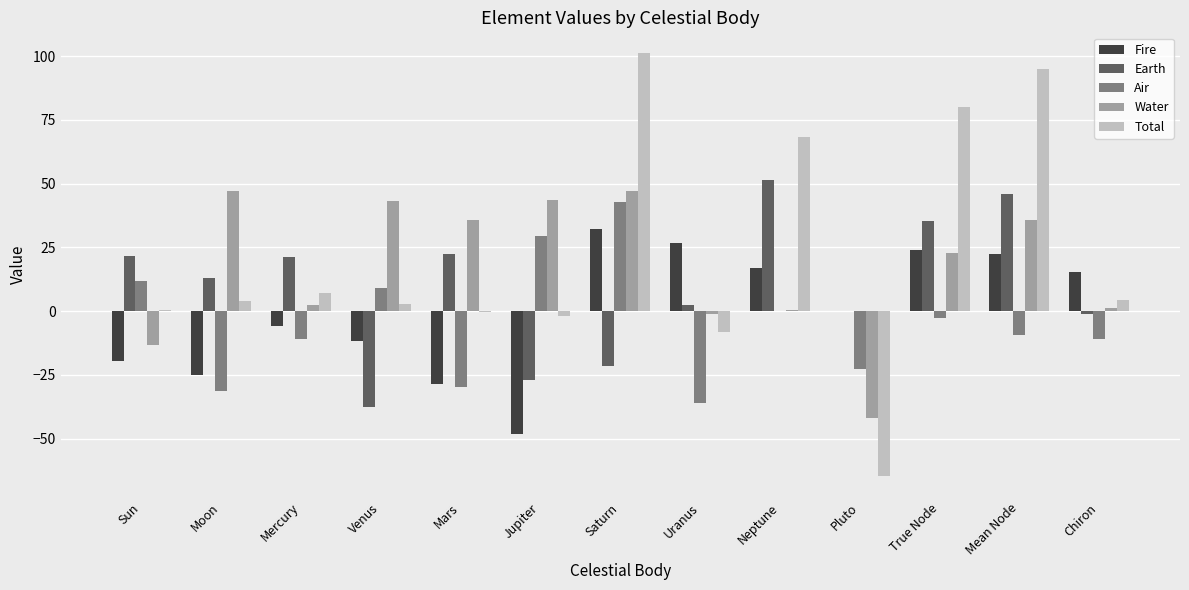

How many values in the Water series exceed 22?

7